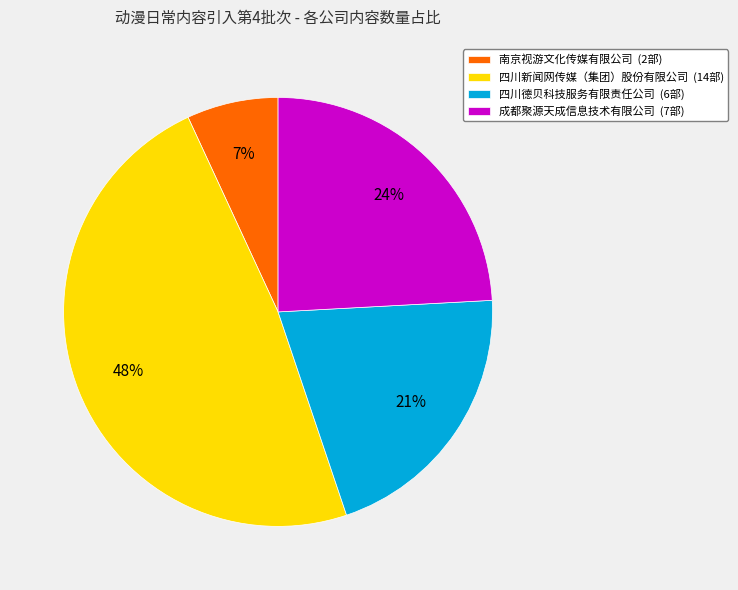

The 四川新闻网传媒（集团）股份有限公司 slice represents 48% of the pie. True or false?

True